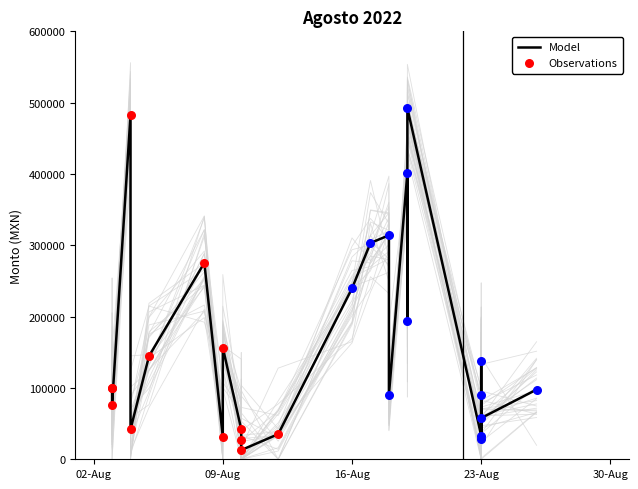

What is the change in value from 2022-08-19 to 2022-08-17?

-98044.0